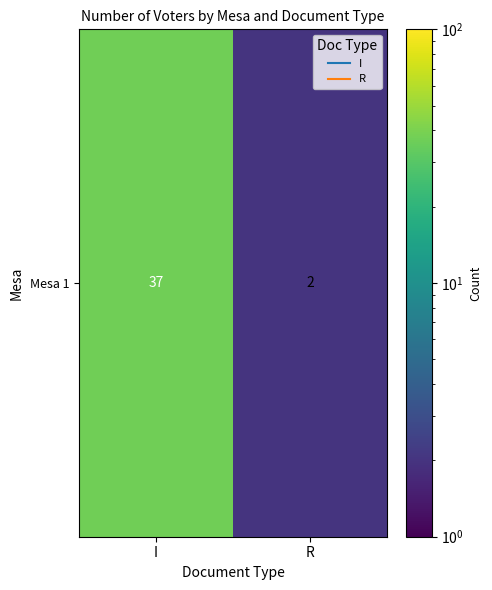

Reading left to right, list all the values displayed in this chart.

I=37	R=2